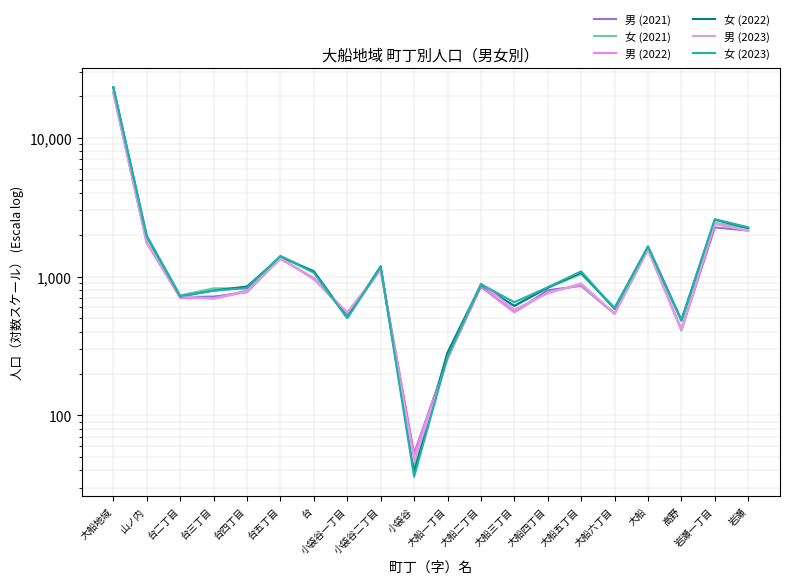

Which series has the largest total across all categories?

女 (2023)